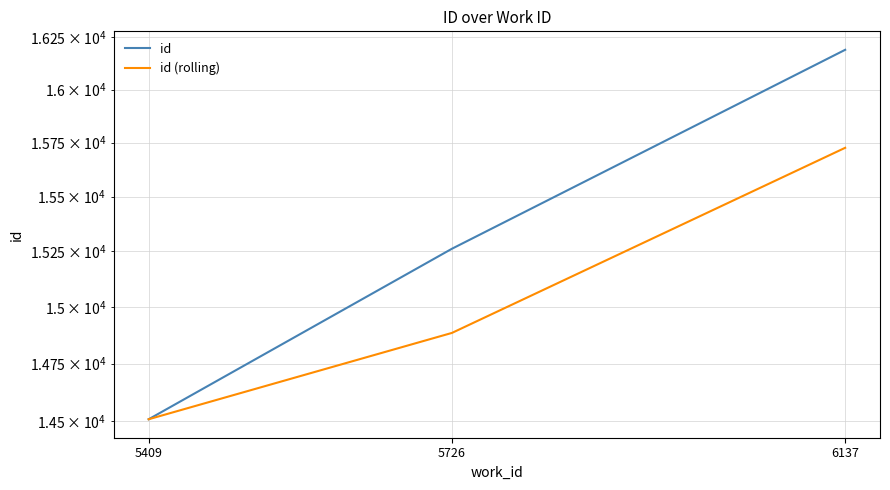

How many data points in id are less than 15262?

1